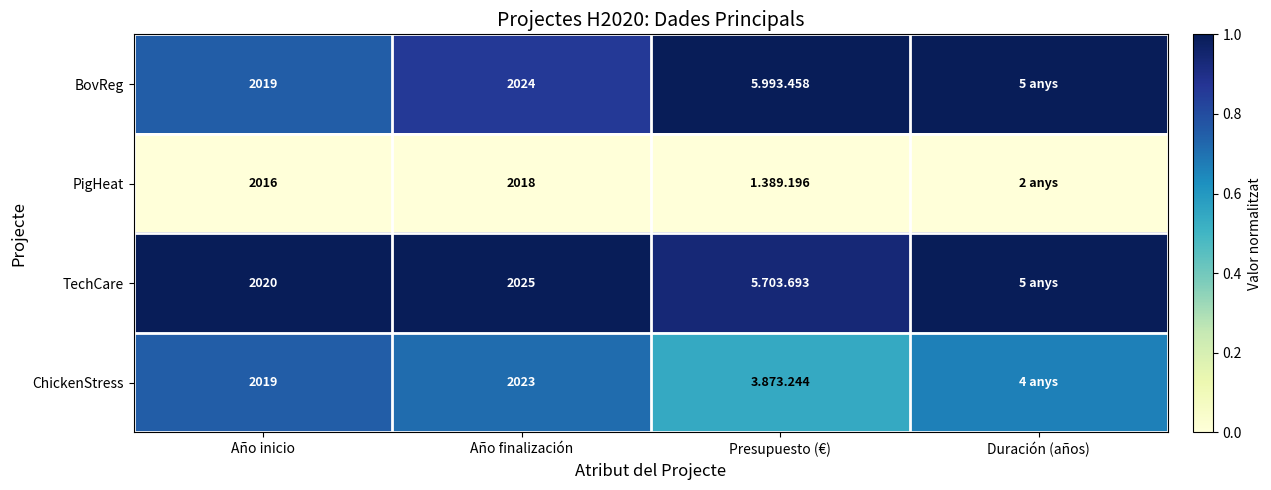

Is the value of PigHeat at Año inicio greater than the value of TechCare at Año finalización?

No